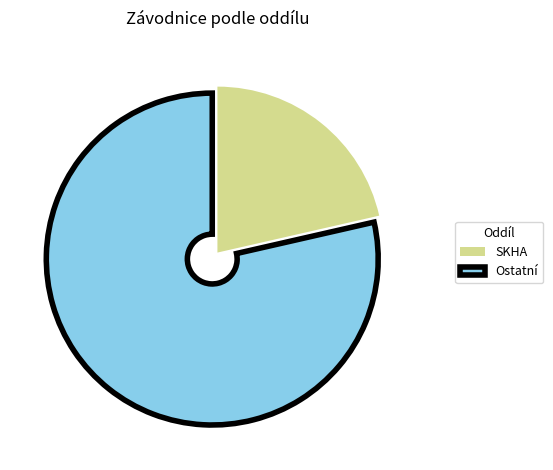

Count the number of slices in the pie.

2